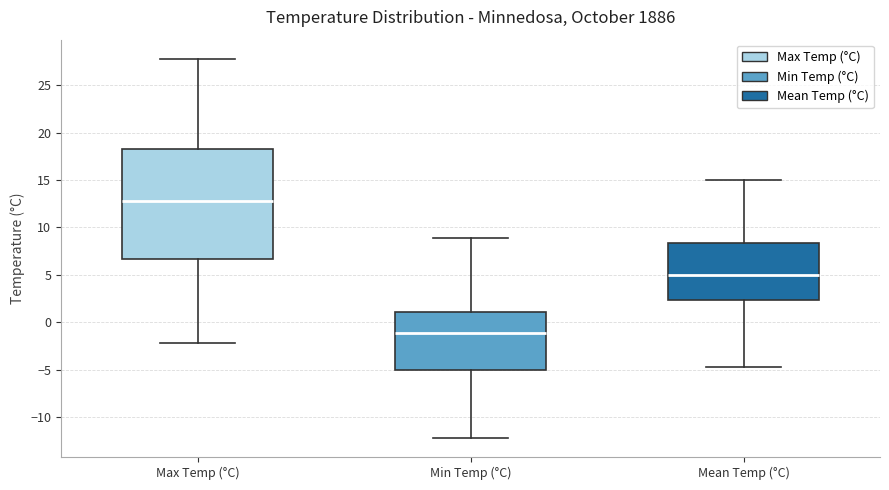

Which box's median line is the lowest?

Min Temp (°C)